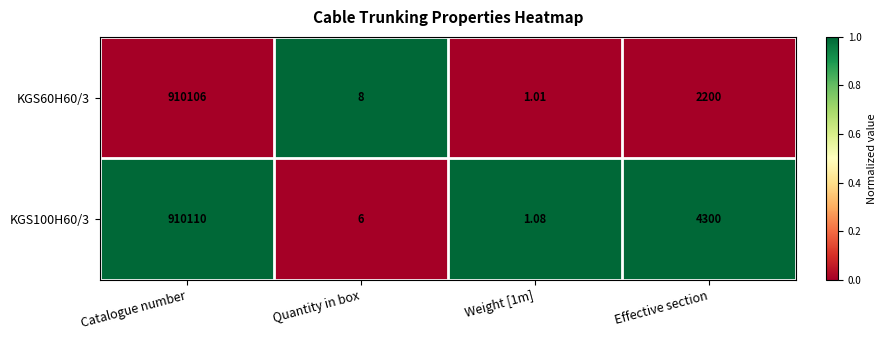

What is the maximum value shown in the chart?

910110.0